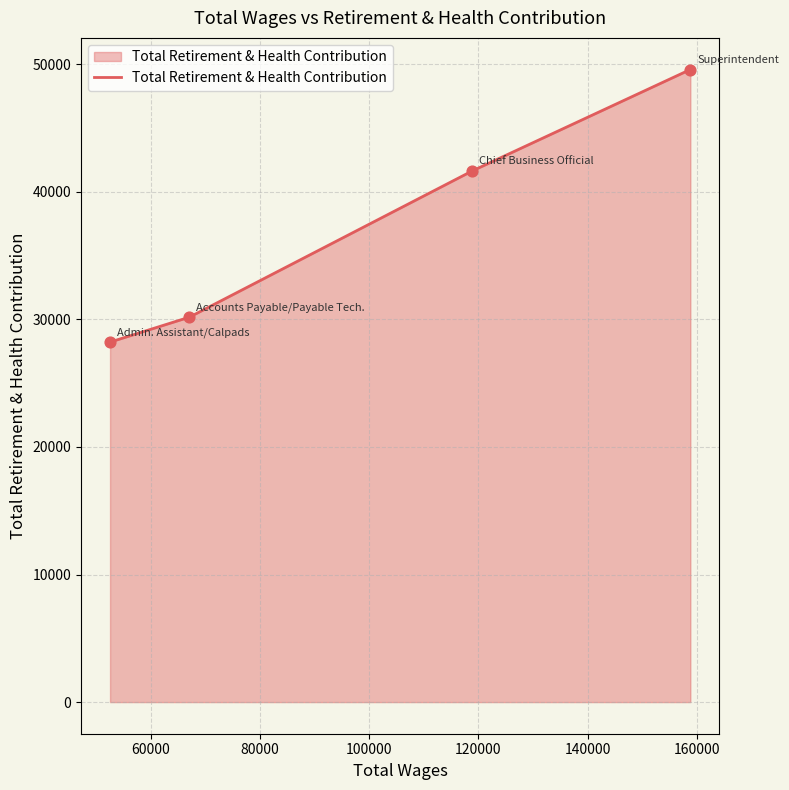

What is the greatest value displayed?

49581